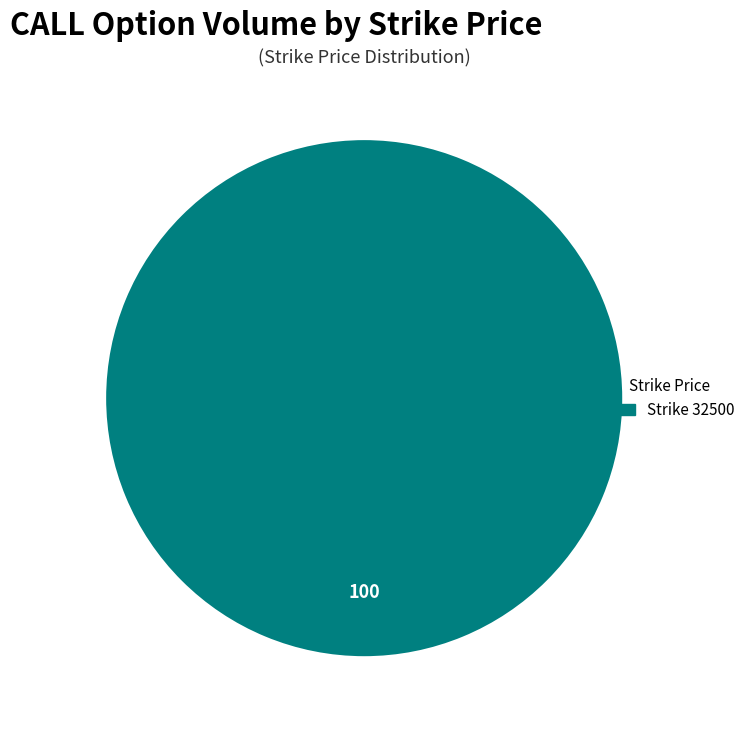

Is there any slice that represents more than half of the pie?

Yes